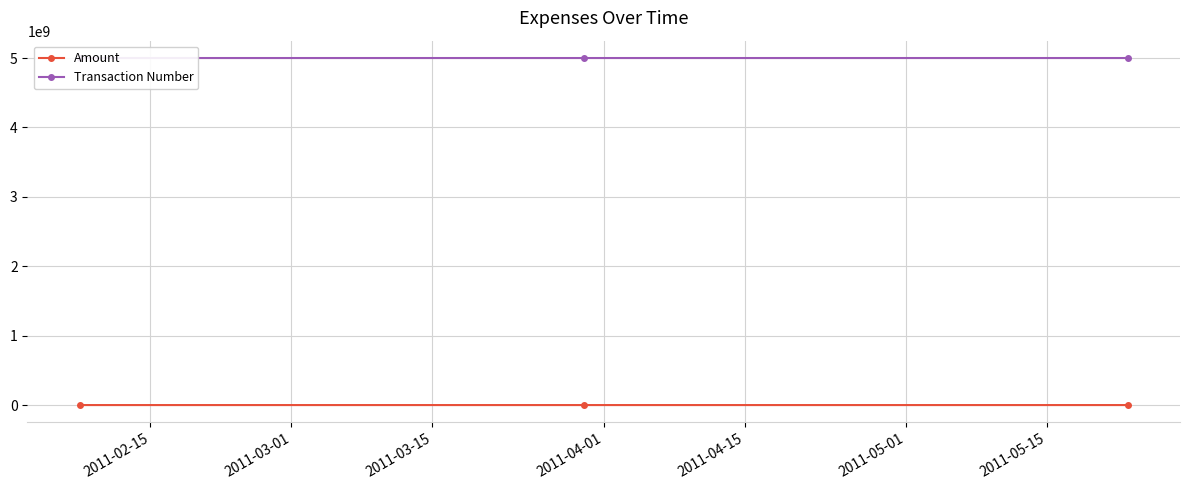

Reading left to right, extract all data points from this chart.

Amount: -1560	1560	2184
Transaction Number: 5000125813	5000134684	5000142448